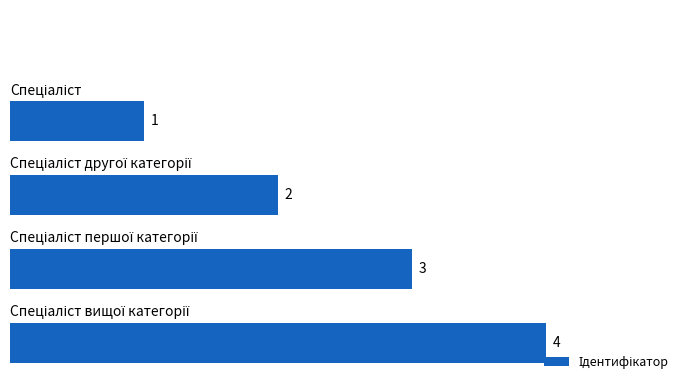

What is the difference between the maximum and minimum values?

3